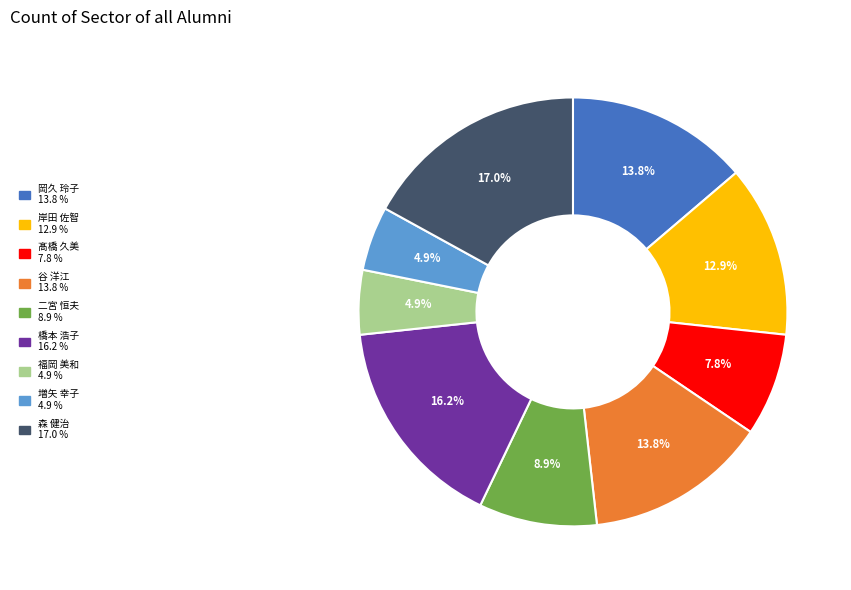

Is 橋本 浩子 the majority of the pie?

No